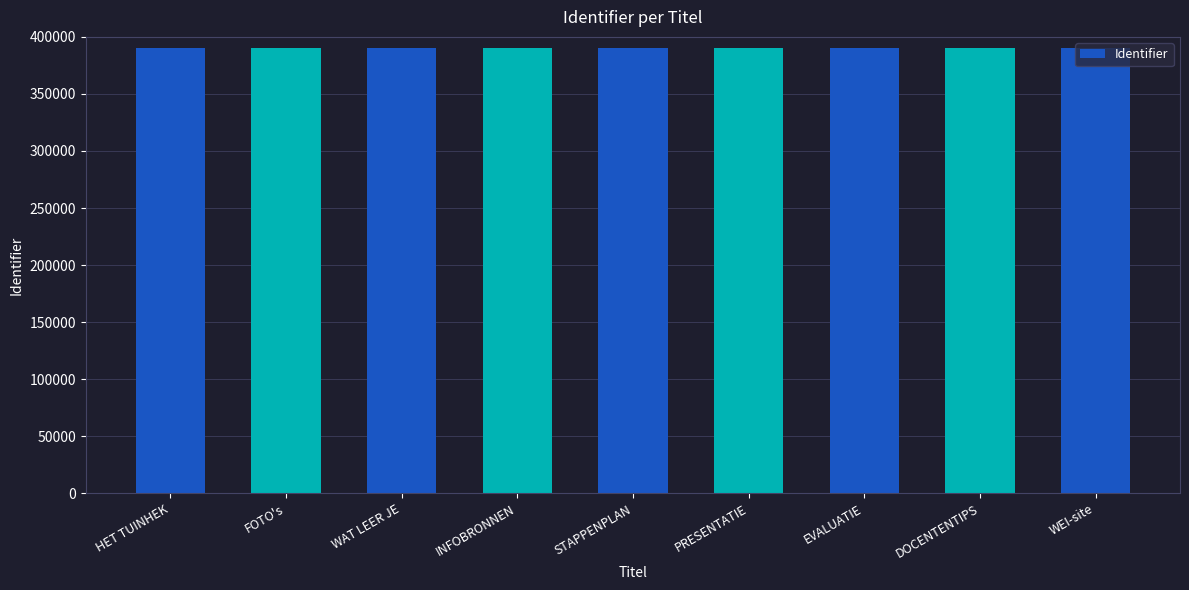

What is the maximum value shown in the chart?

390663